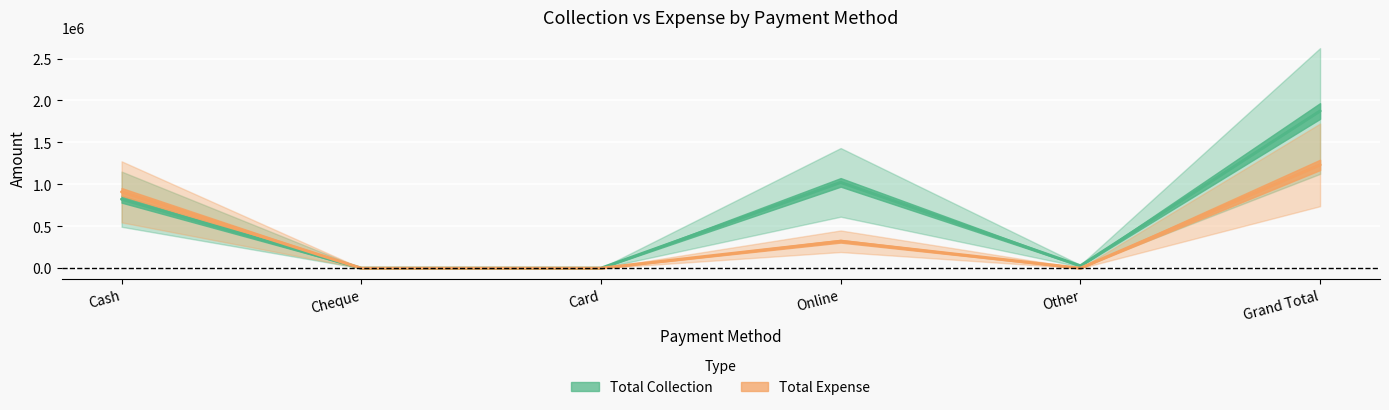

Which series changed the most between Cash and Online?

Total Expense